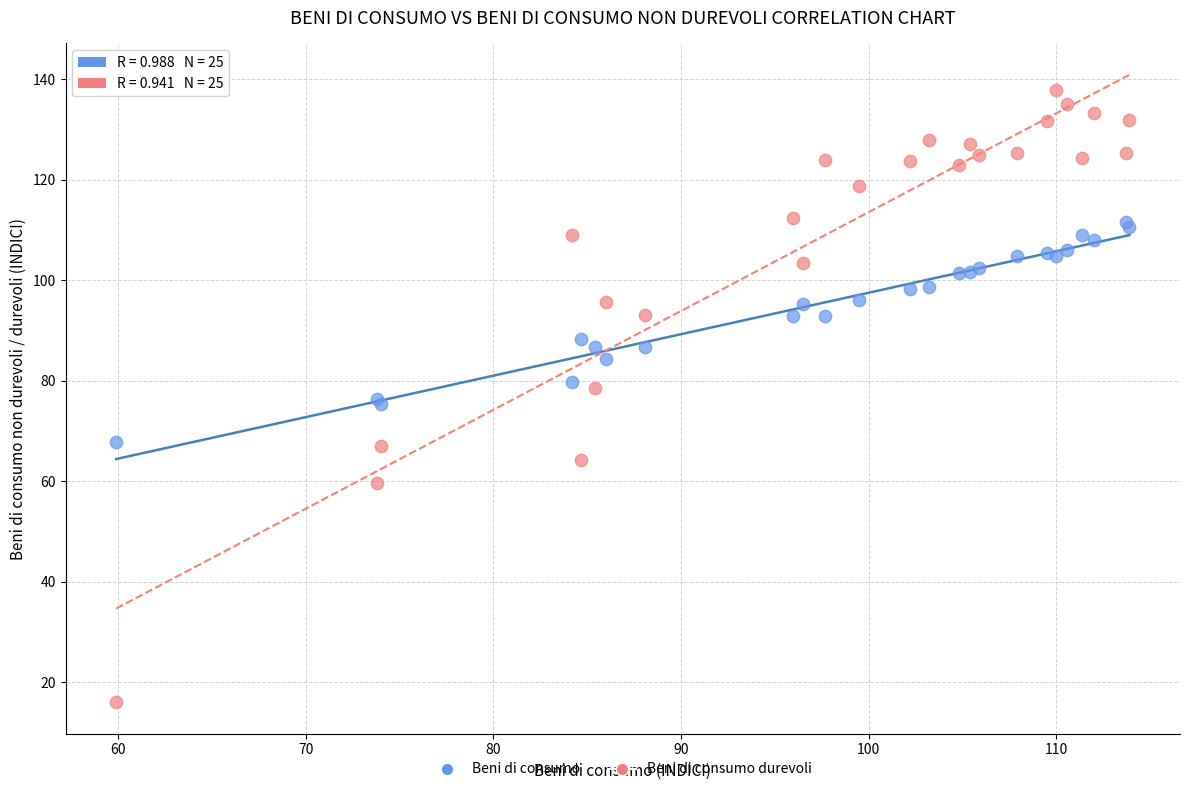

What is the X range (max minus min) for the scatter plot?

54.0